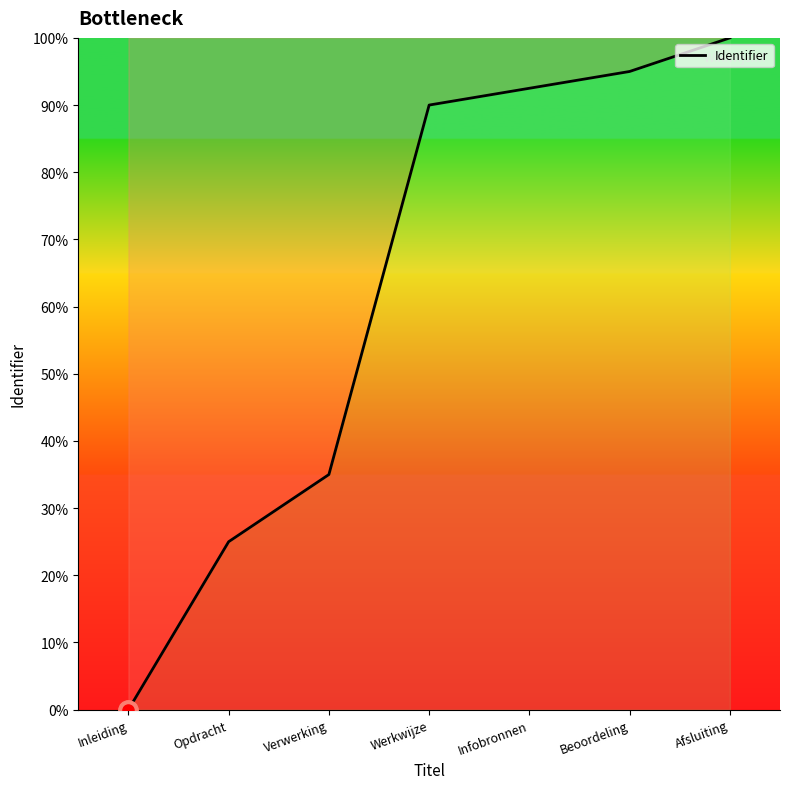

What is the sum of all values?

437.5